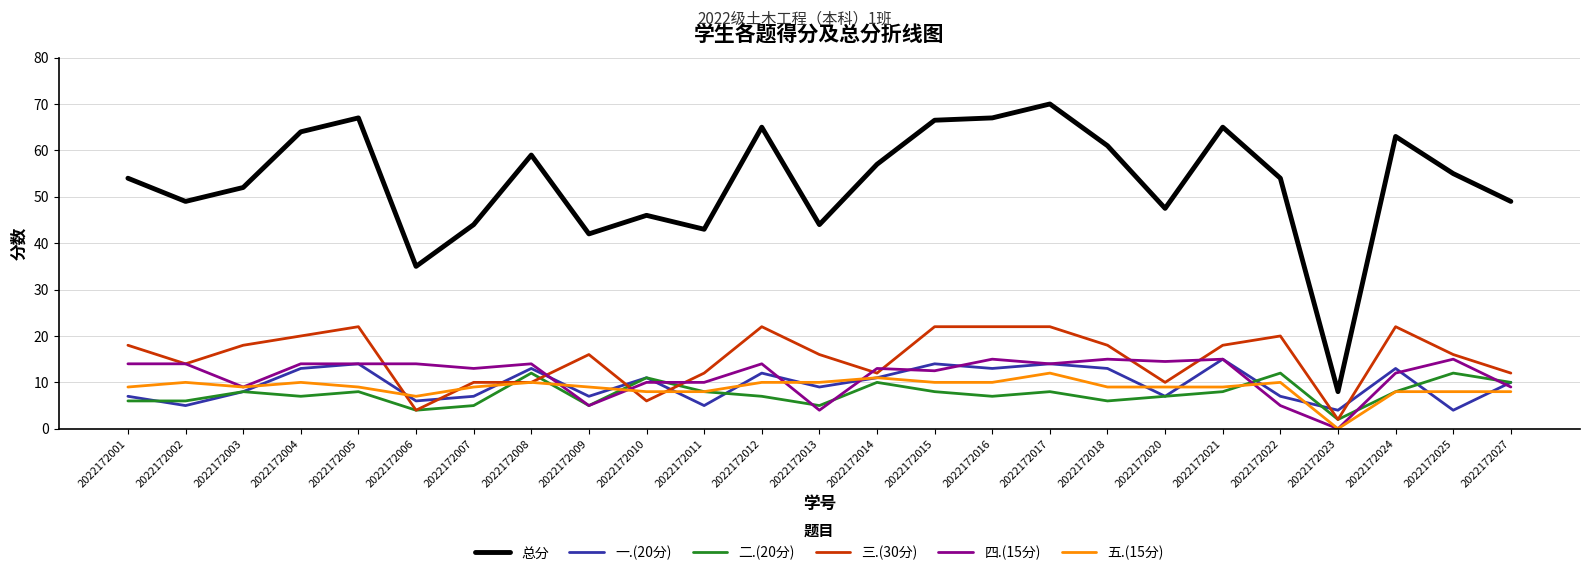

What is the difference between the 三.(30分) values at 2022172007 and 2022172015?

12.0